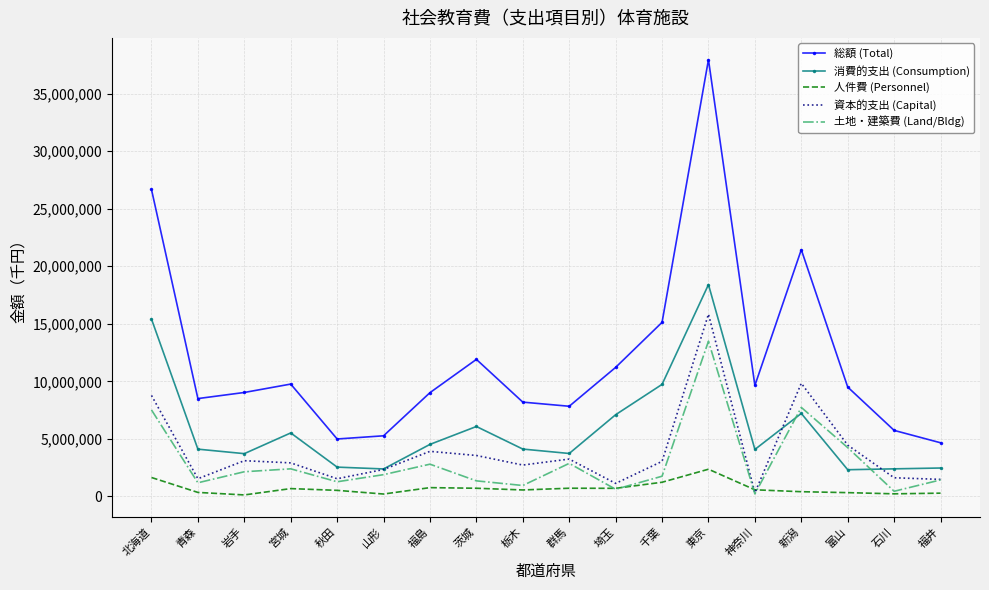

Which series has the largest total across all categories?

総額 (Total)